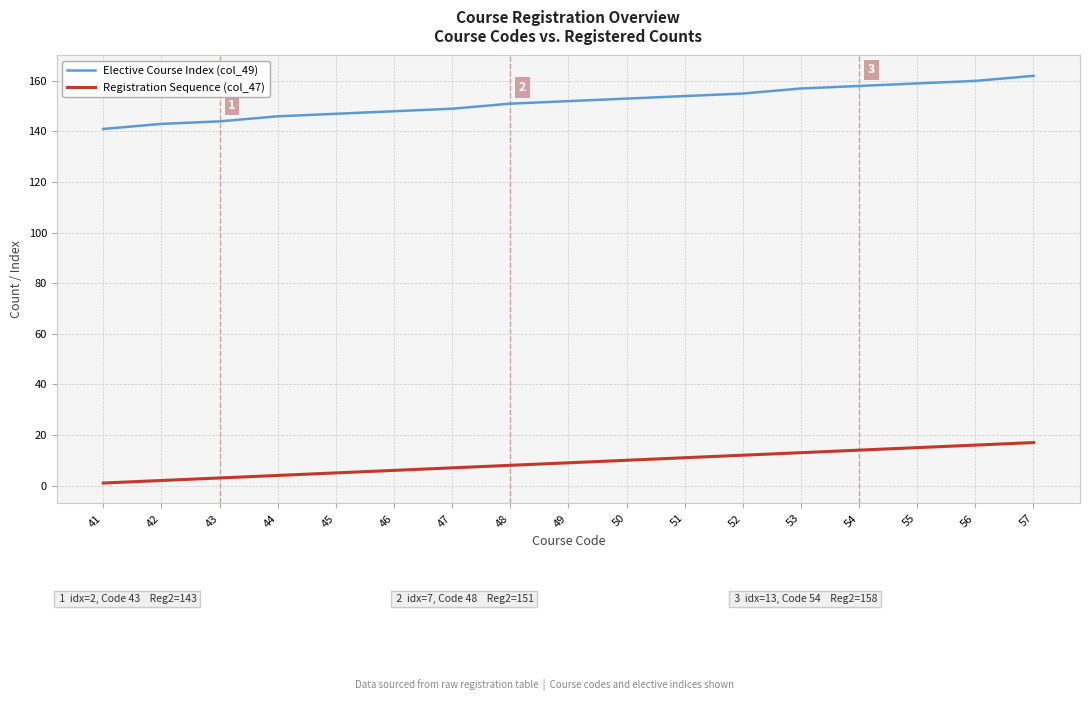

List the series in order of their overall mean, highest first.

Elective Course Index (col_49), Registration Sequence (col_47)